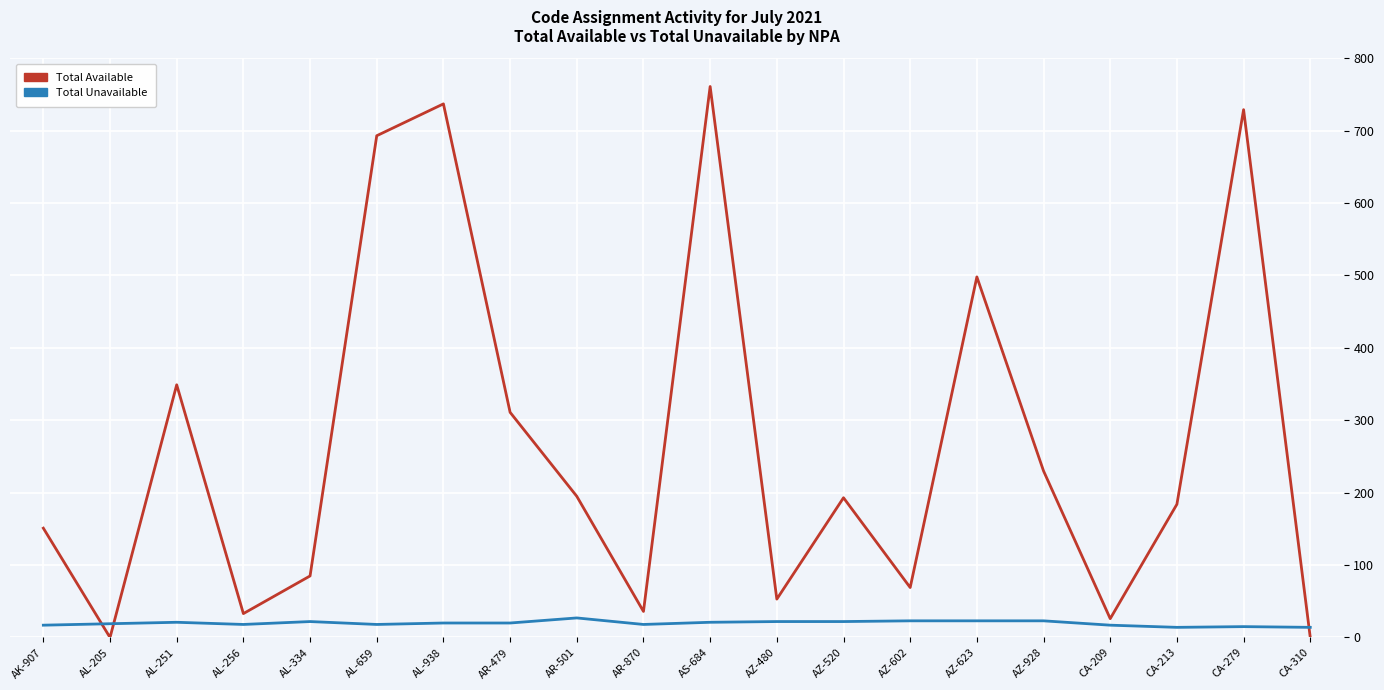

What are all the series names shown in the legend?

Total Available, Total Unavailable